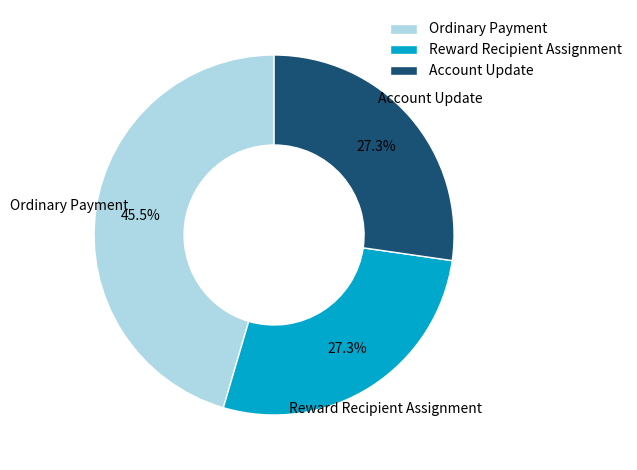

Approximately how many times larger is the value at Account Update compared to Ordinary Payment?

0.6